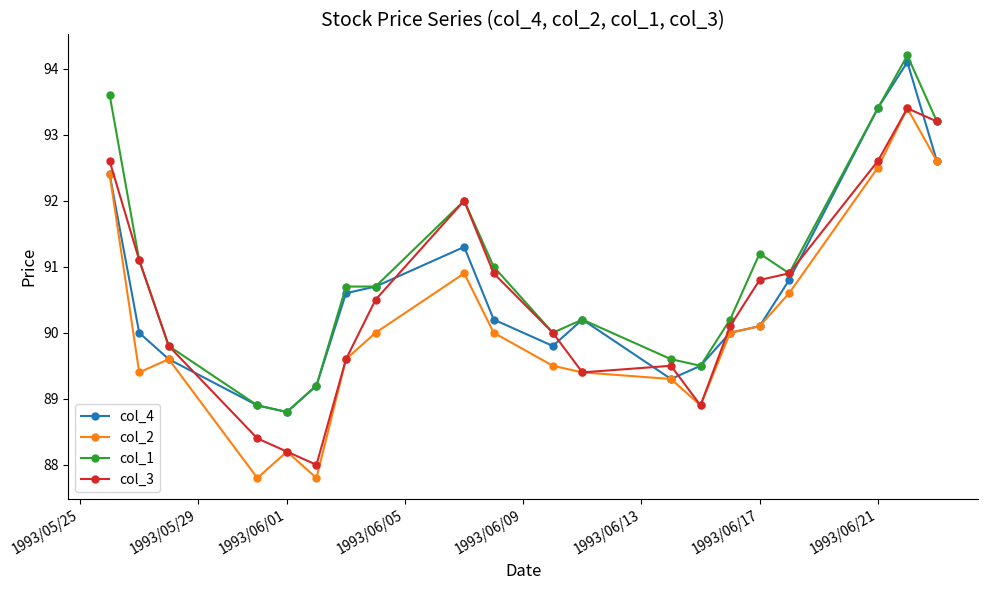

What is the difference between the maximum and minimum values in the col_1 series?

5.4